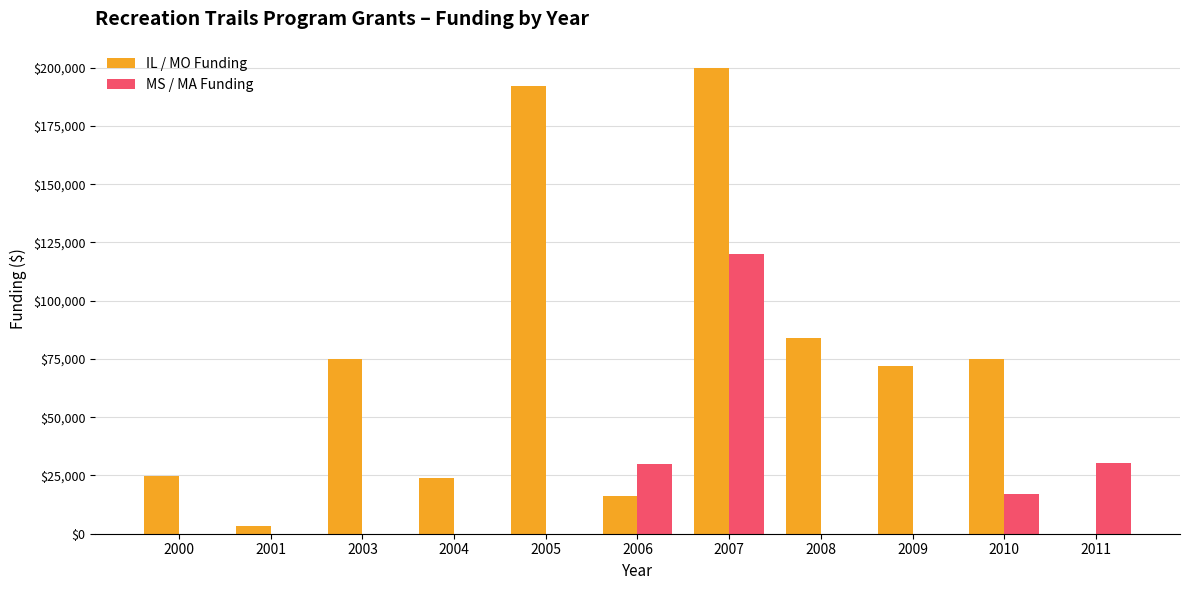

True or false: MS / MA Funding has a value of 0 at 2000.

True